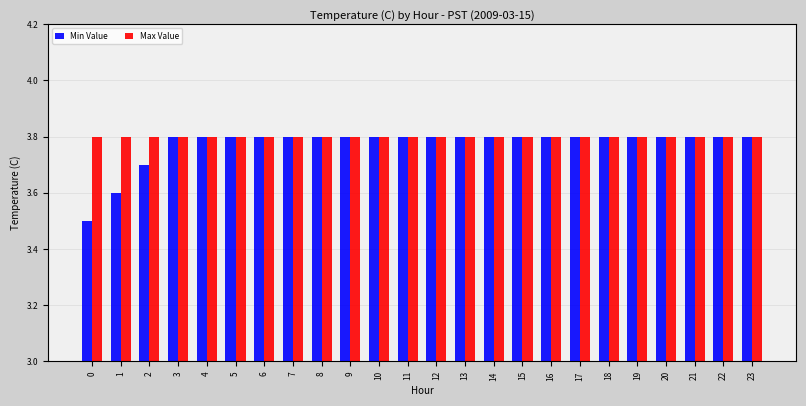

What is the maximum value for Max Value?

3.8